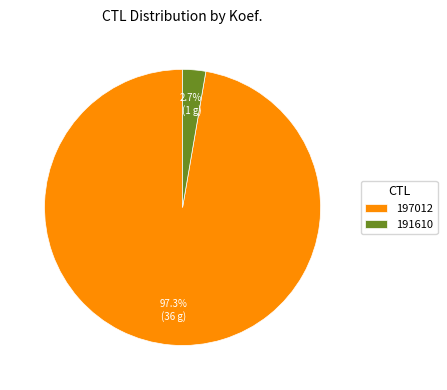

Rank the categories by value from lowest to highest.

191610, 197012